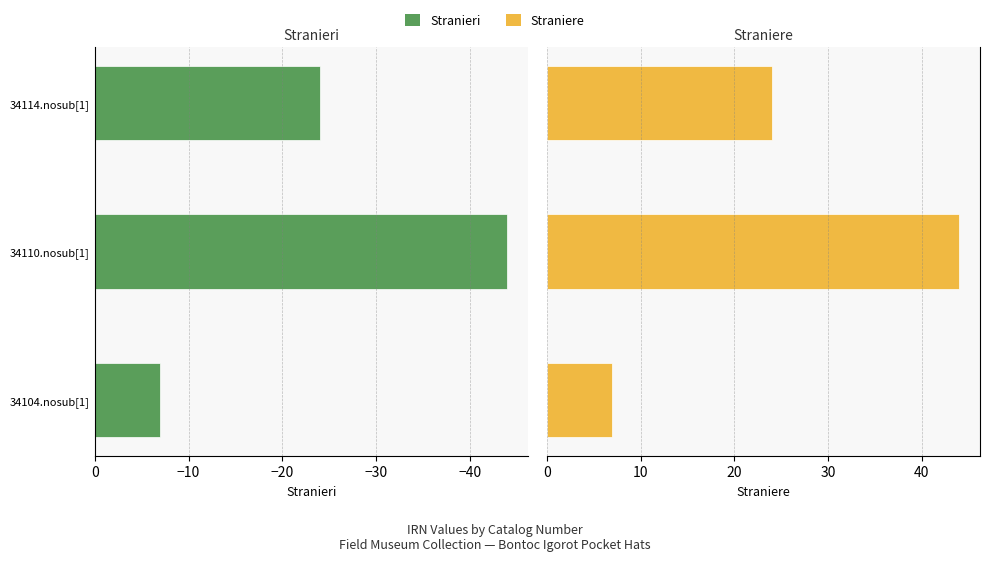

Which series has the largest range (max minus min)?

Stranieri